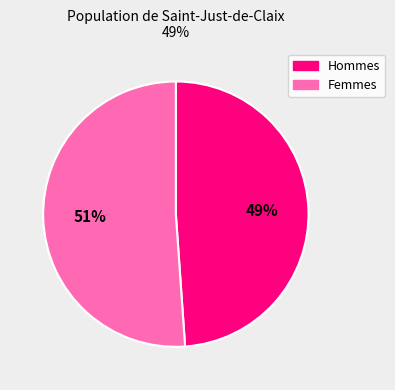

Is there a majority slice in this chart?

Yes